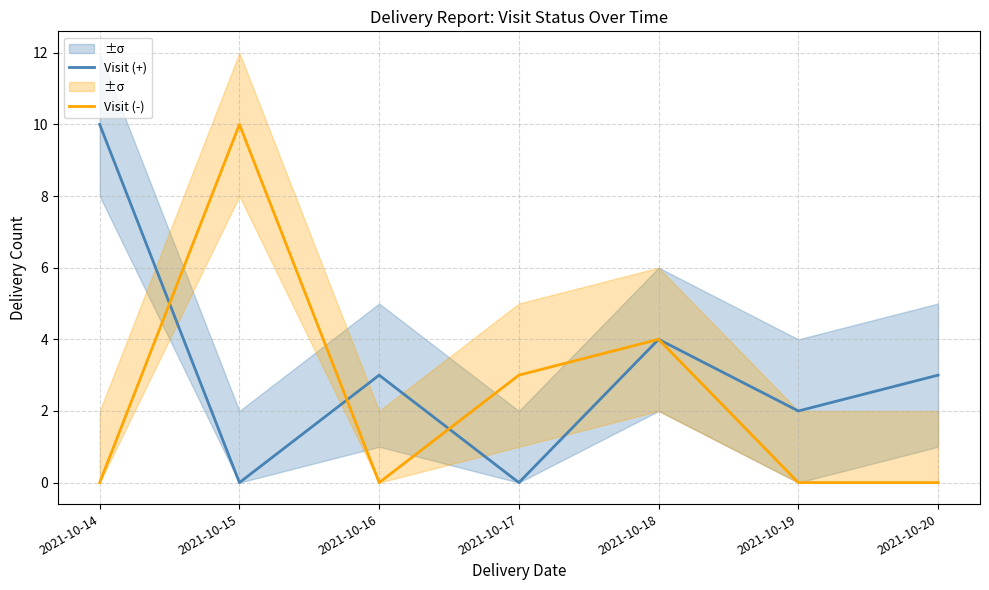

What is the total value across all series at 2021-10-17?

3